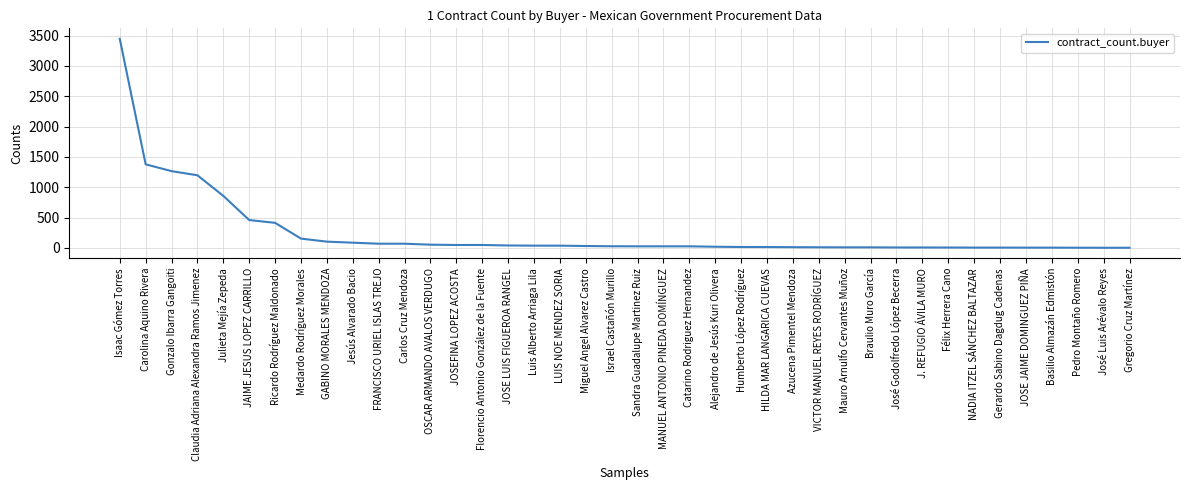

True or false: the data shows 99 at JAIME JESUS LOPEZ CARRILLO.

False